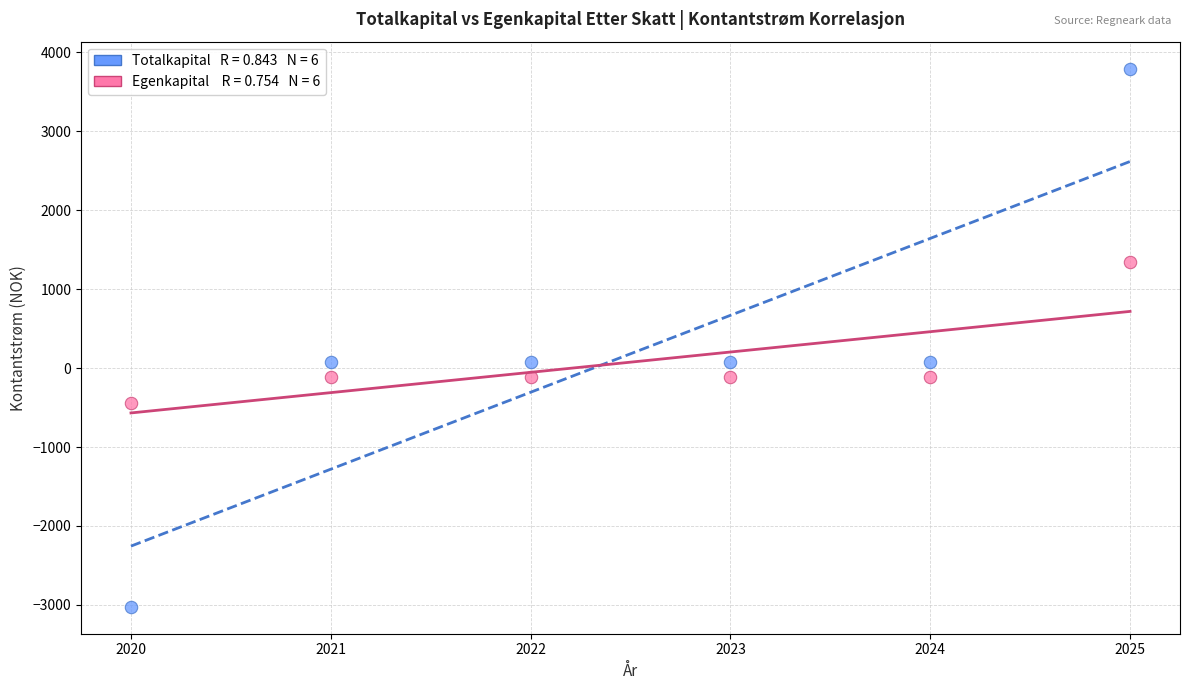

Across all data points, what is the average X value?

2022.5